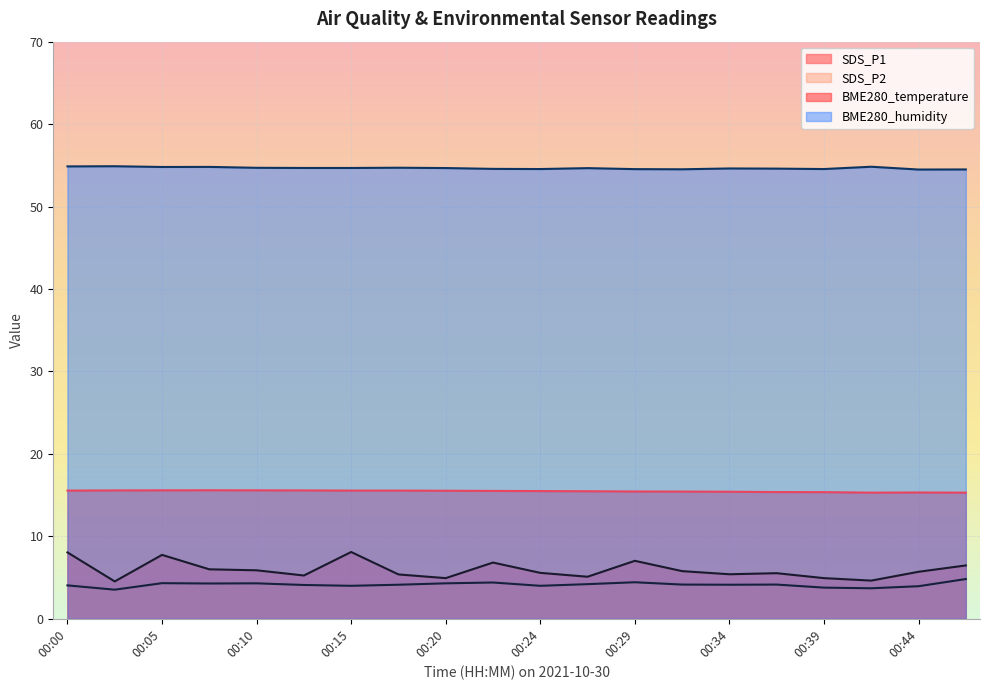

True or false: SDS_P2 and SDS_P1 cross at least once.

False